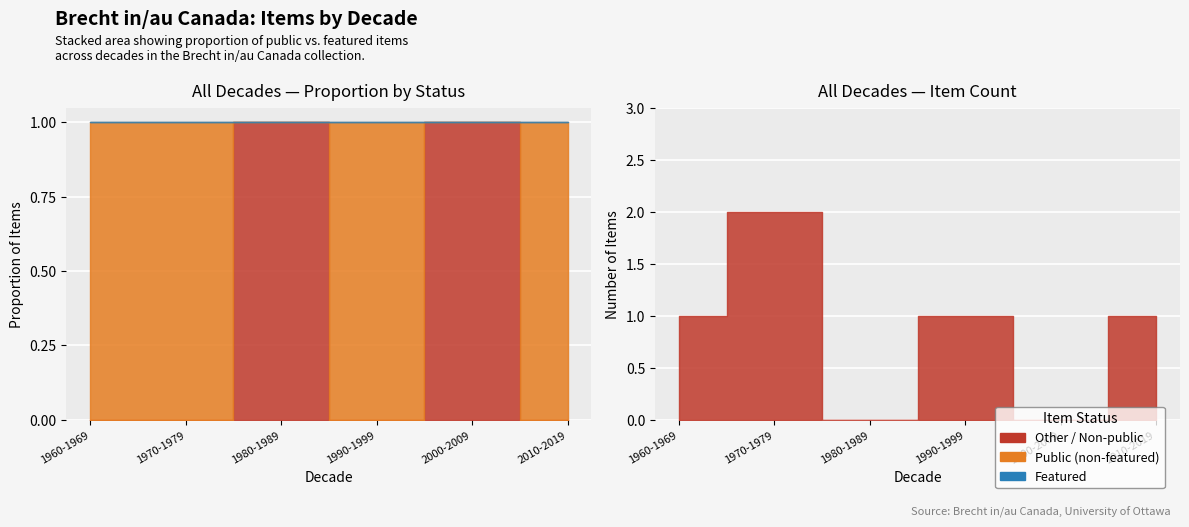

Rank the series at 87 from highest to lowest value.

public, featured